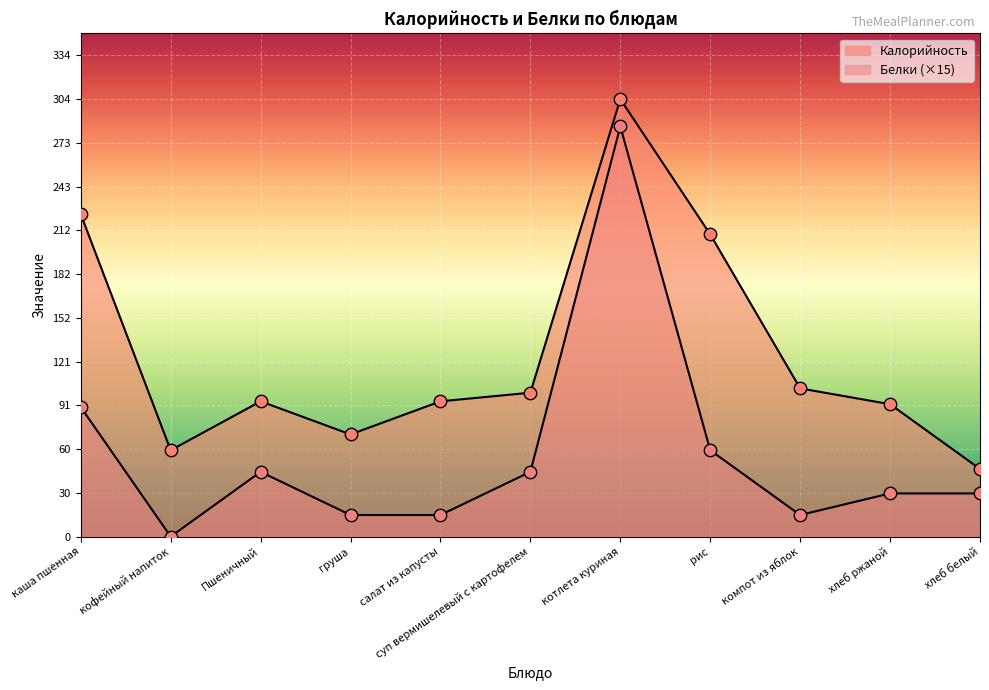

At which category is the sum across all series the highest?

котлета куриная